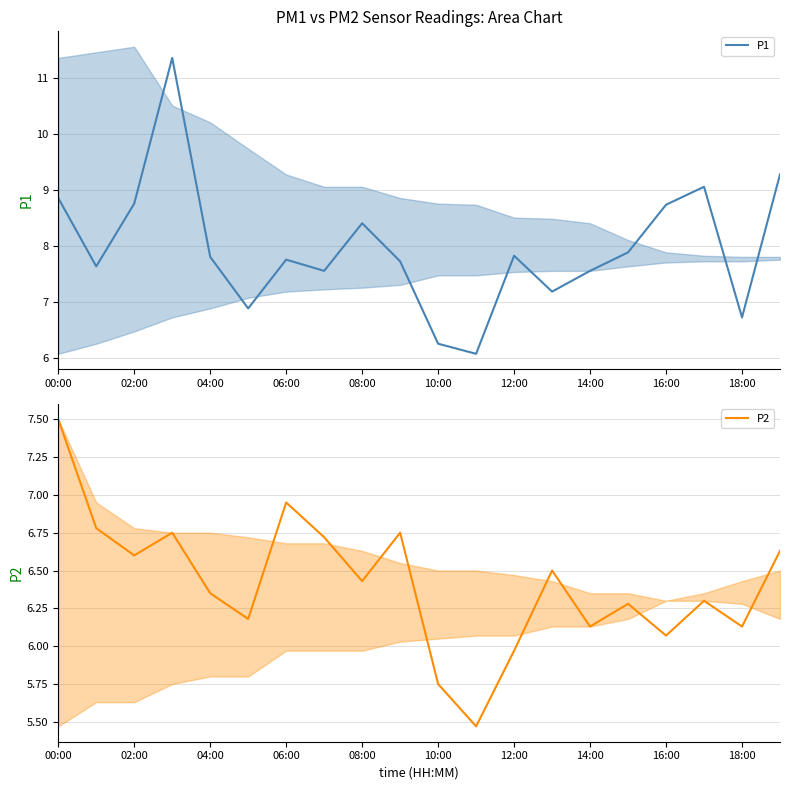

True or false: P1 has a value of 13.9 at 16:00.

False